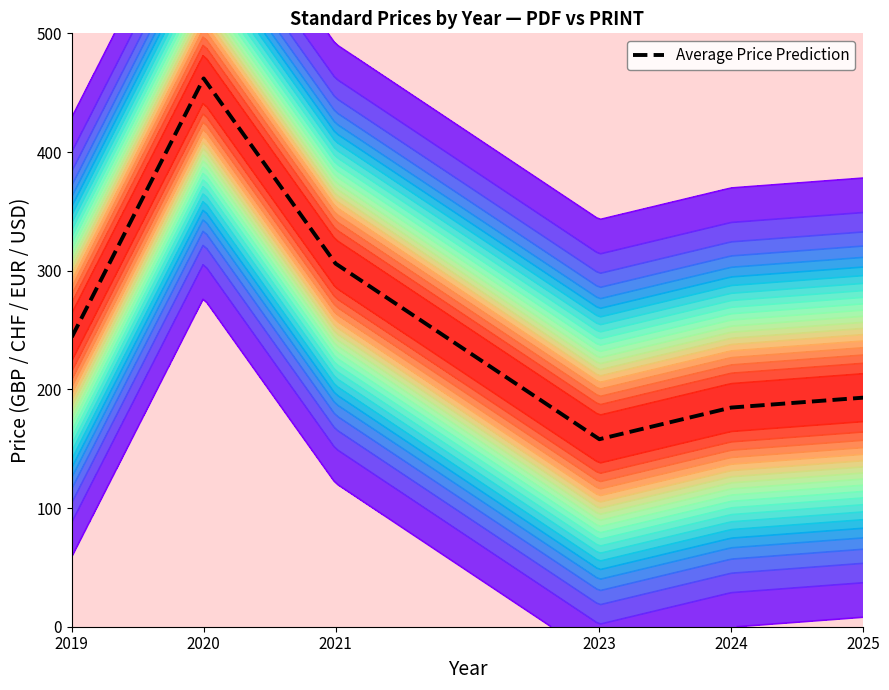

What is the difference between the maximum and minimum values?

304.0